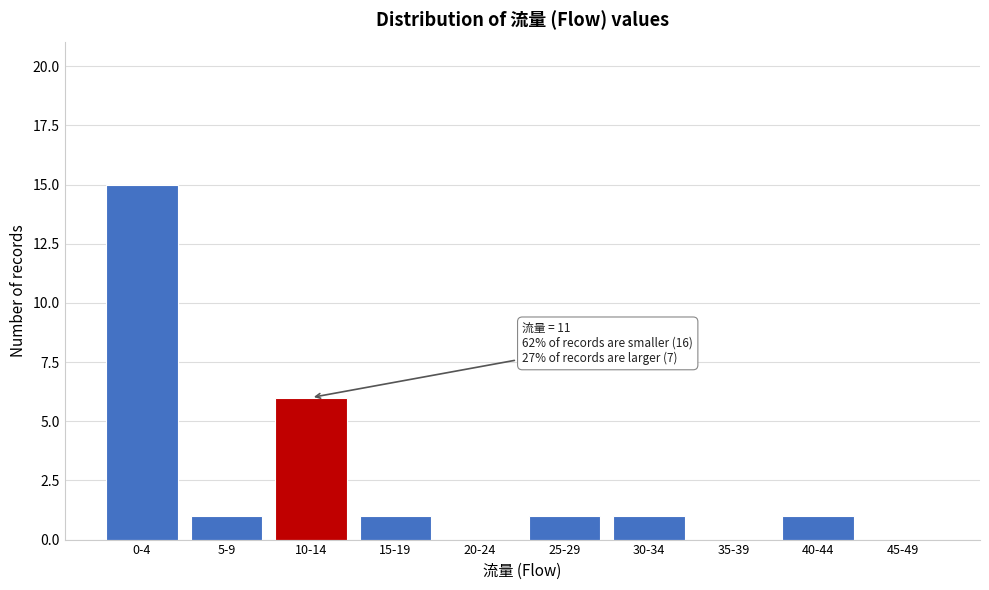

Reading right to left, what are all the values shown in this chart?

45-49=0	40-44=1	35-39=0	30-34=1	25-29=1	20-24=0	15-19=1	10-14=6	5-9=1	0-4=15